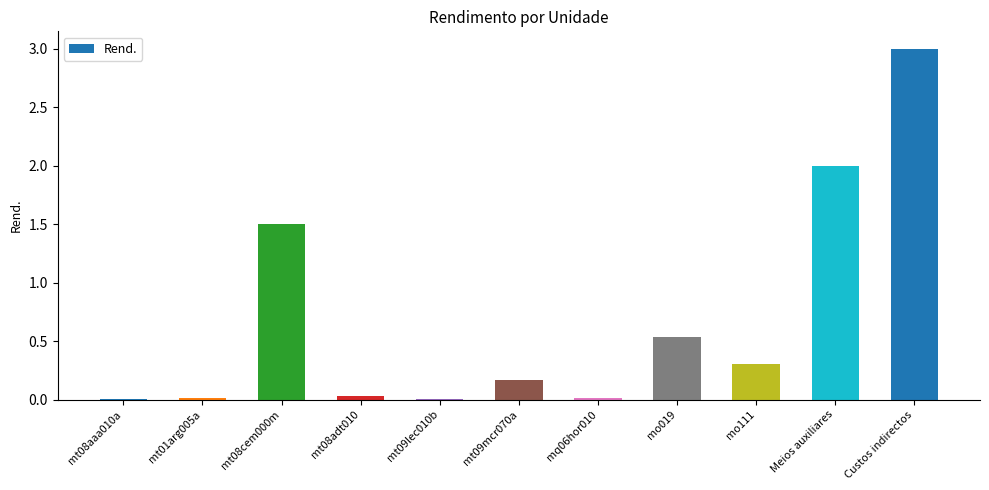

Are the bars horizontal?

No